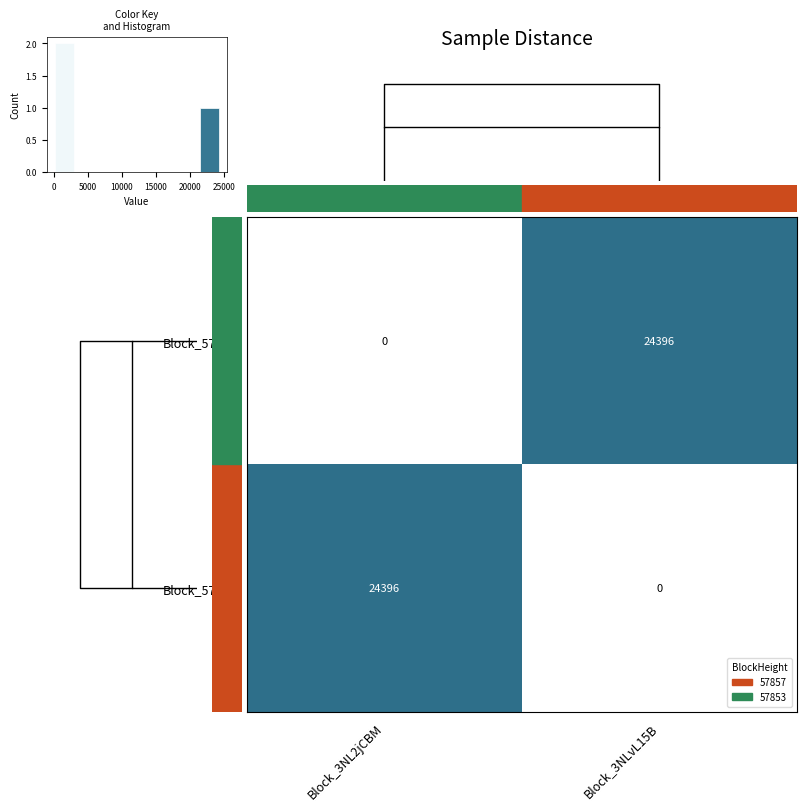

Is it true that Block_57853 equals 0 at Block_3NLvL15B?

True